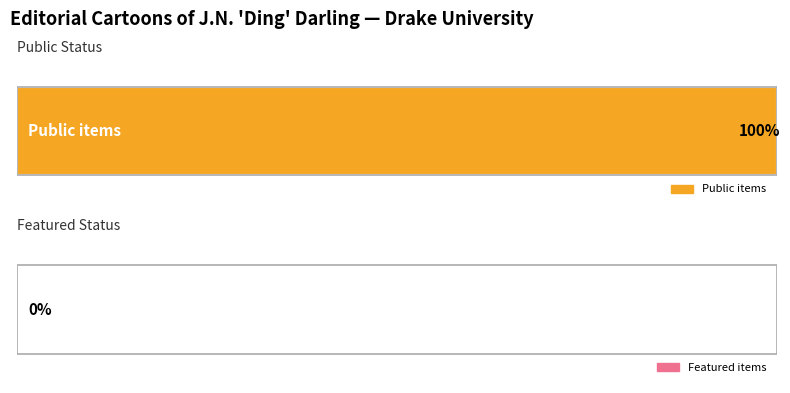

The Average utilization series shows 8680 at 1928/10/27. True or false?

False